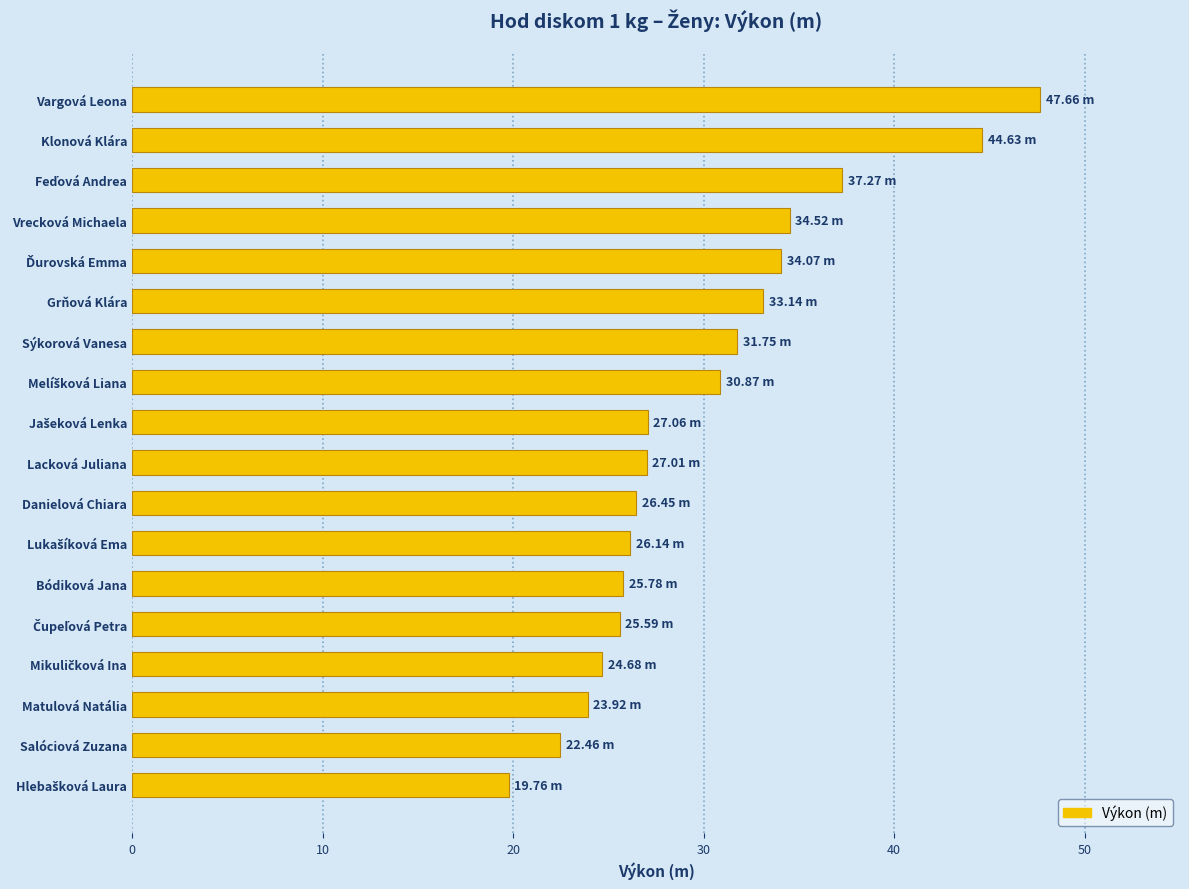

What is the label of the 18th bar from the bottom?

Vargová Leona